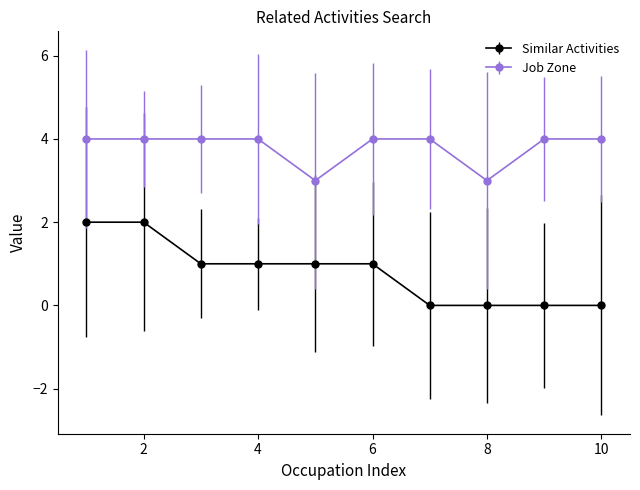

What is the difference between the second highest and second lowest values in the Job Zone series?

1